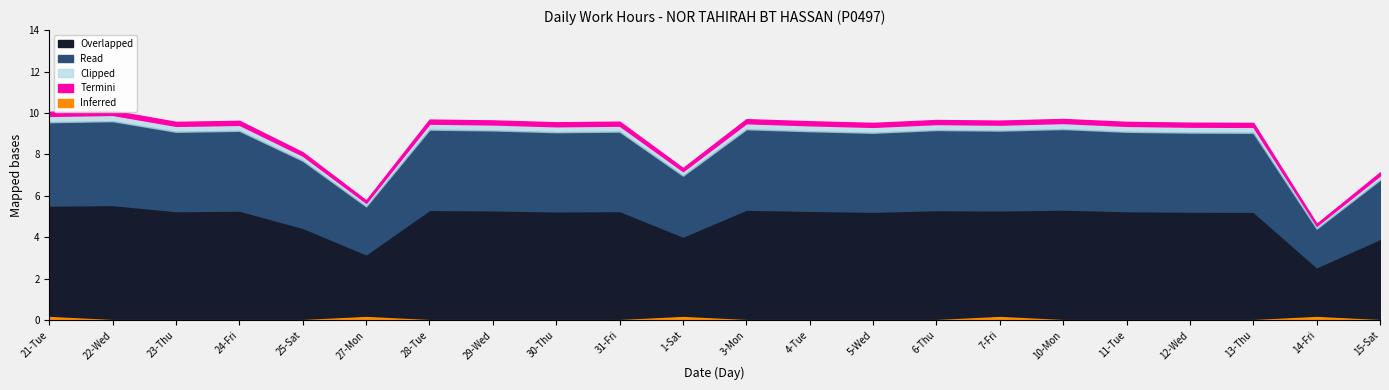

What is the difference between the maximum and minimum values?

5.5